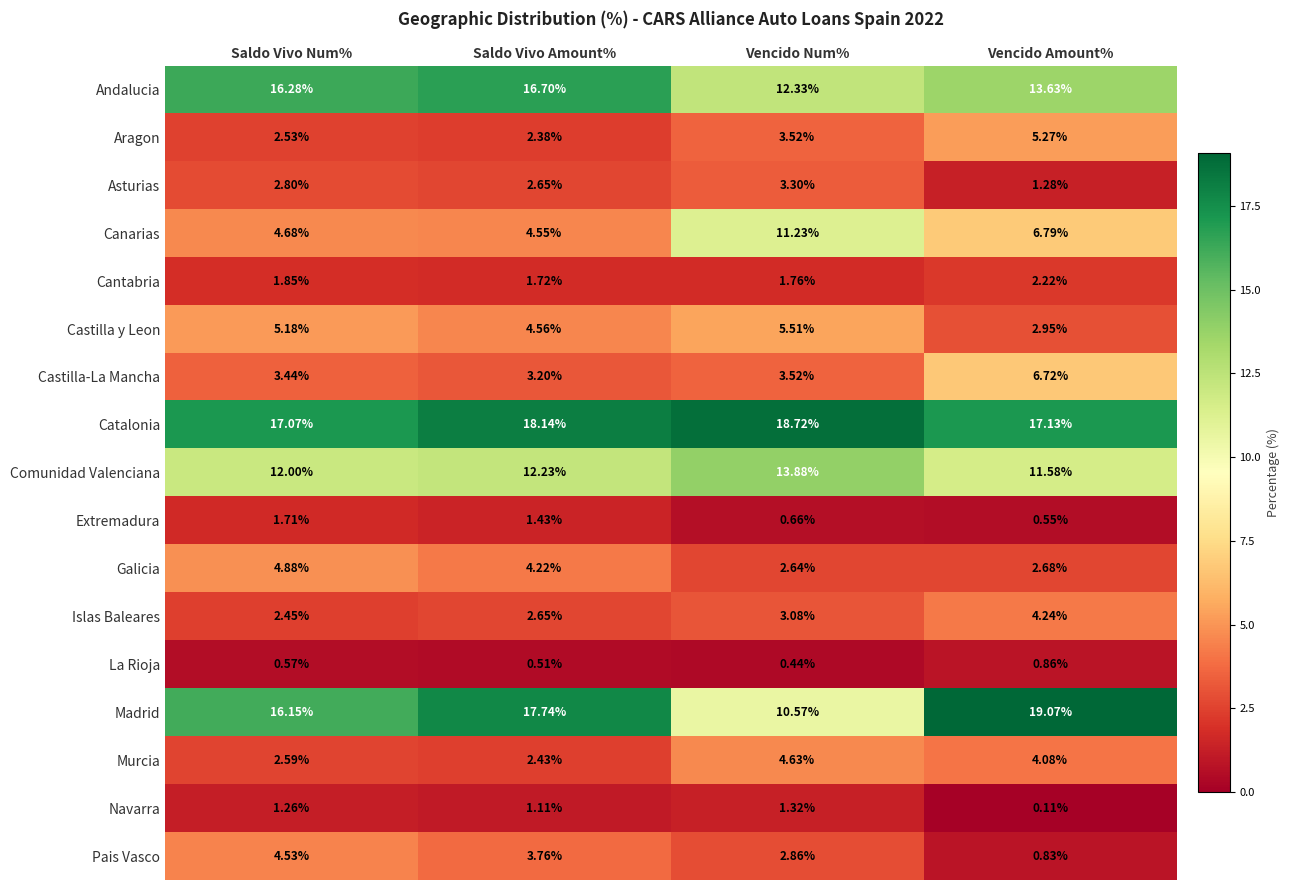

At which label does Canarias reach its peak?

Vencido Num%